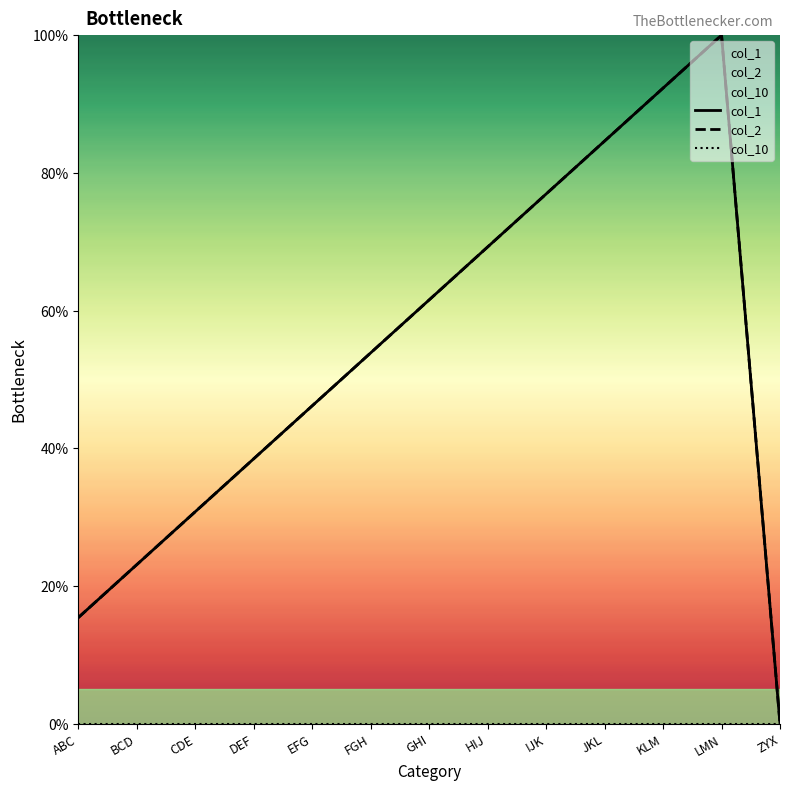

The col_1 series shows 29.7 at FGH. True or false?

False